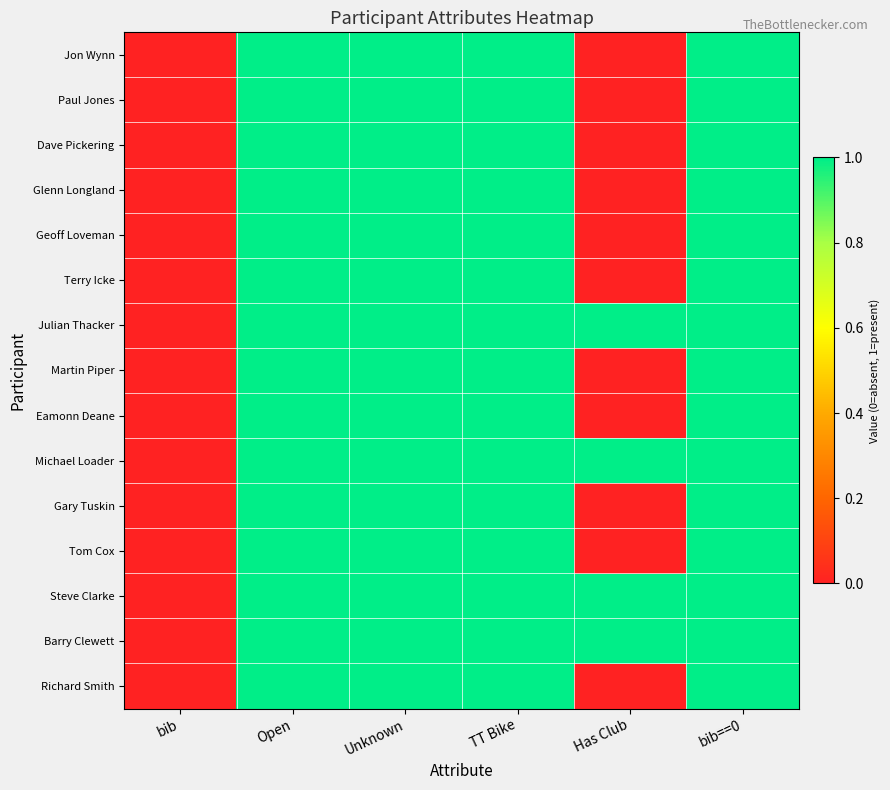

Which series has the largest total across all categories?

Julian Thacker